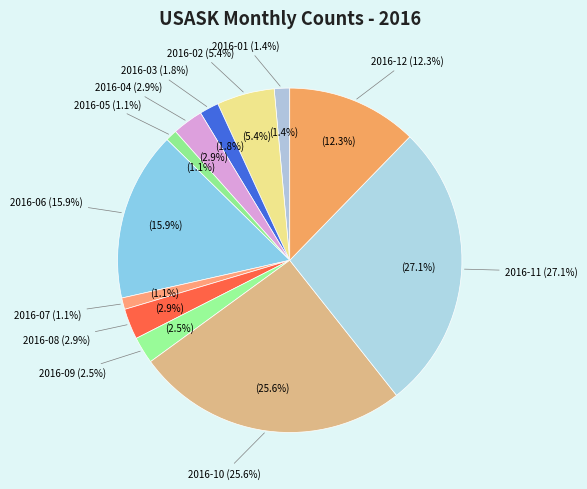

To the nearest percent, what portion does 2016-02 represent?

5%